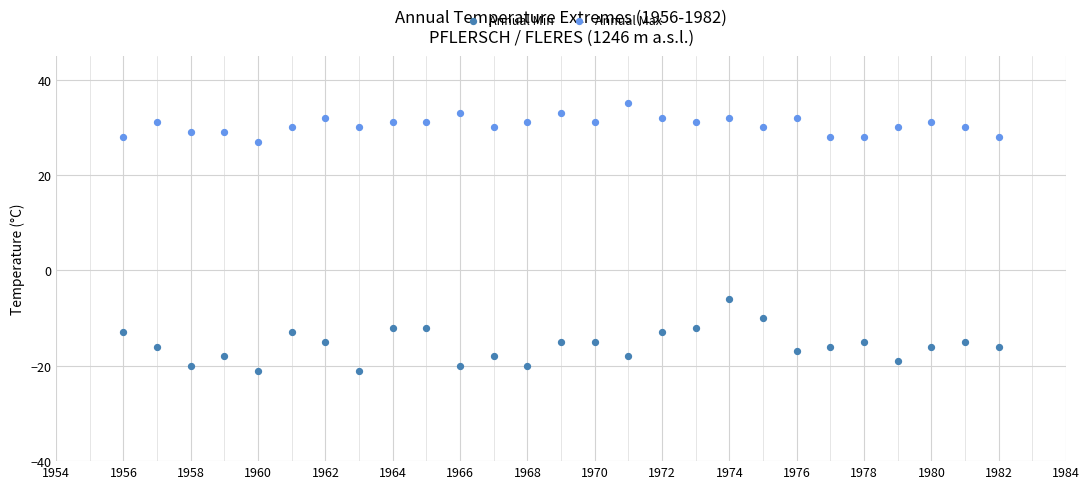

Which series reaches the maximum Y coordinate?

Annual Max